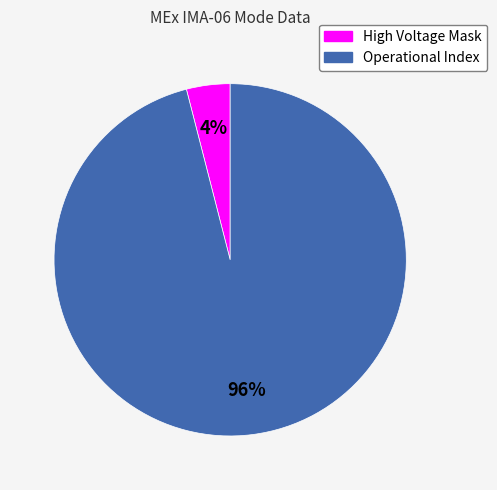

Count the number of slices in the pie.

2